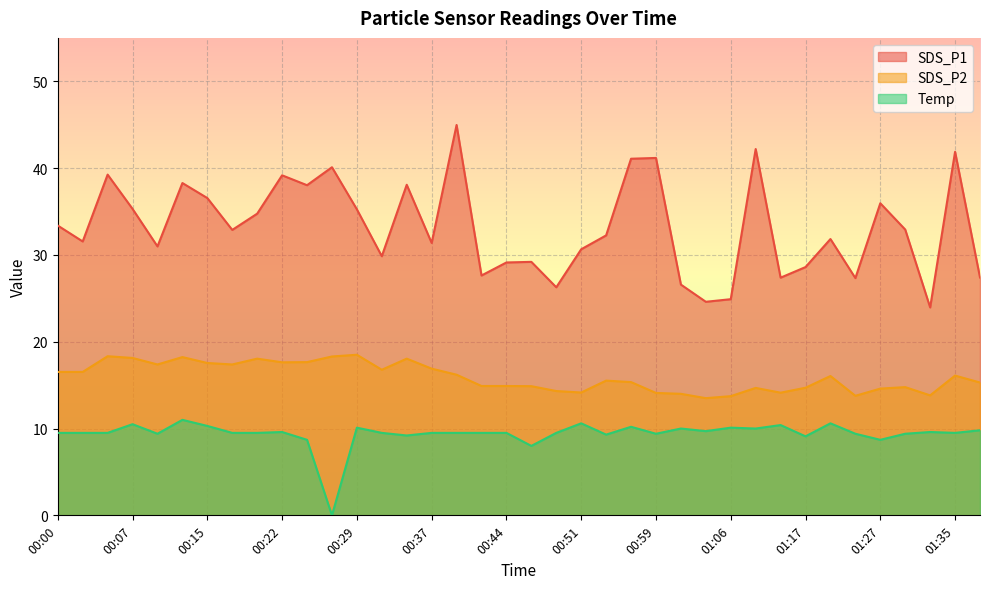

What is the total value across all series at 00:59?

64.7